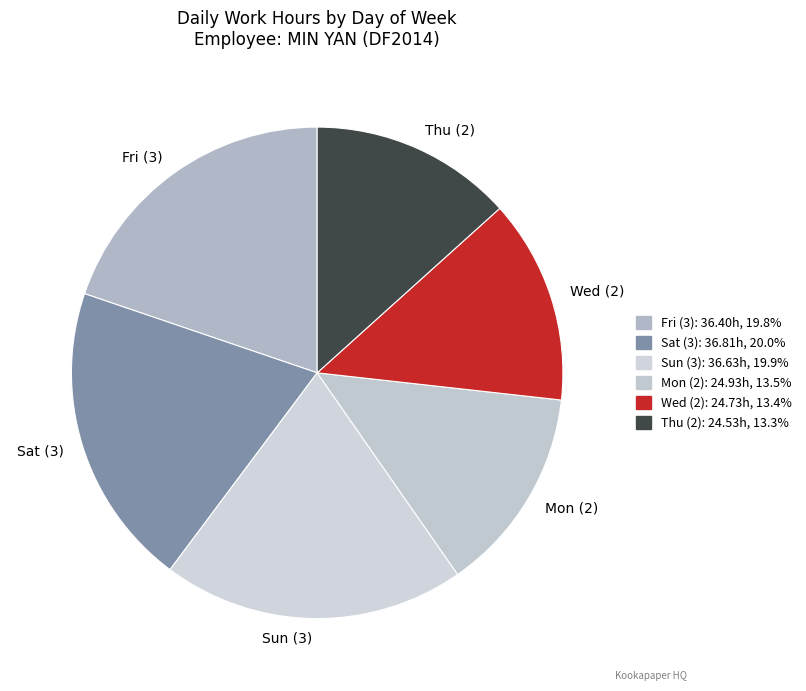

How many slices are in this pie chart?

6